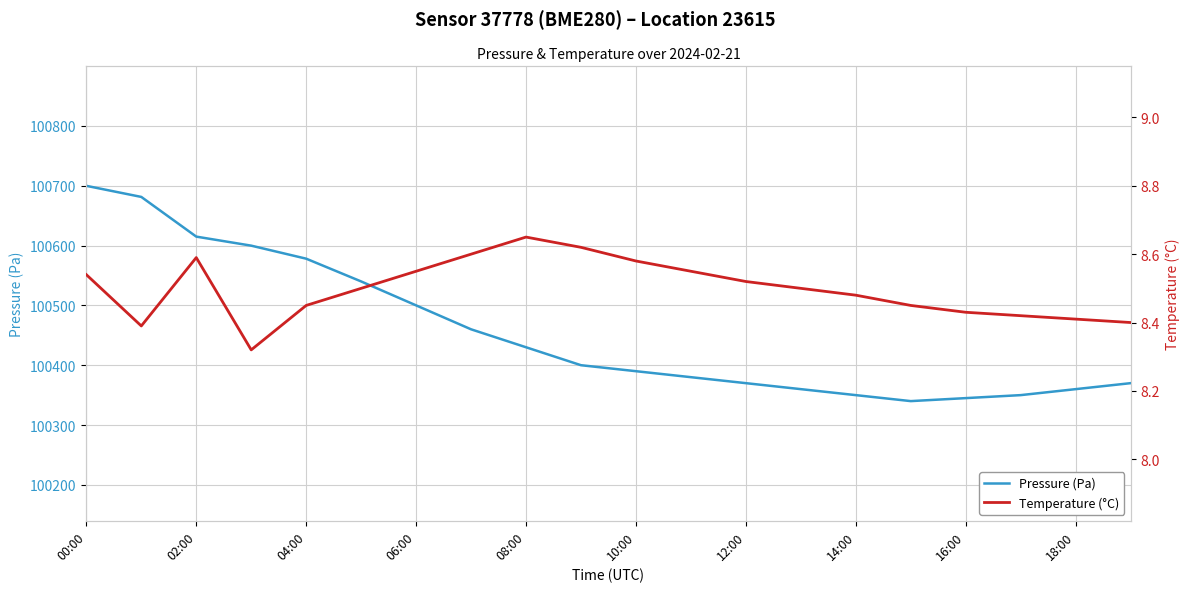

True or false: Pressure (Pa) and Temperature (°C) intersect in this chart.

False